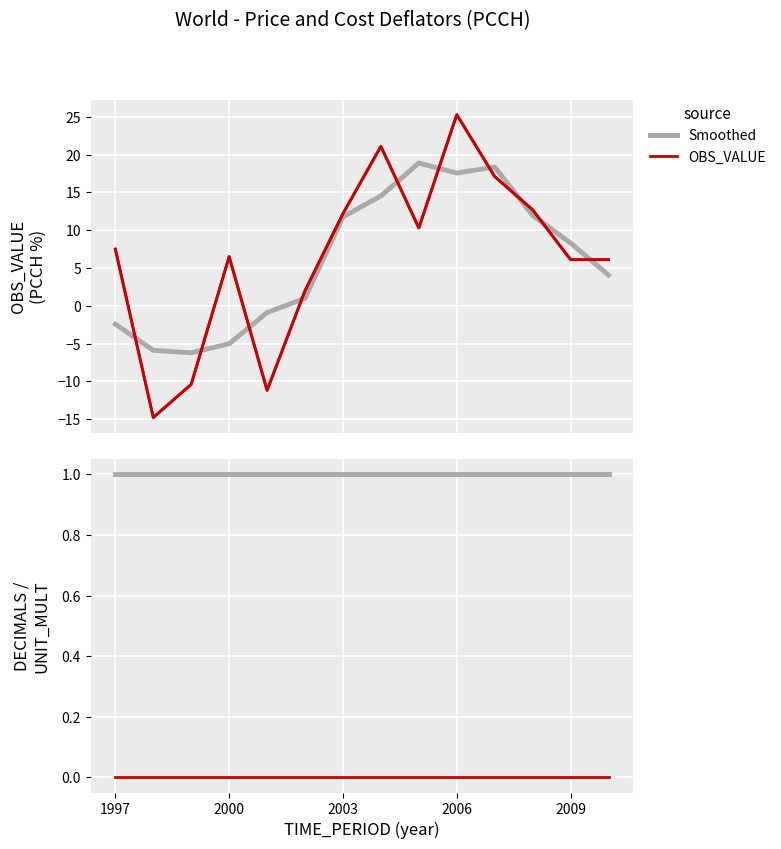

Is the value of DECIMALS at 13 greater than the value of OBS_VALUE (PCCH) at 9?

No